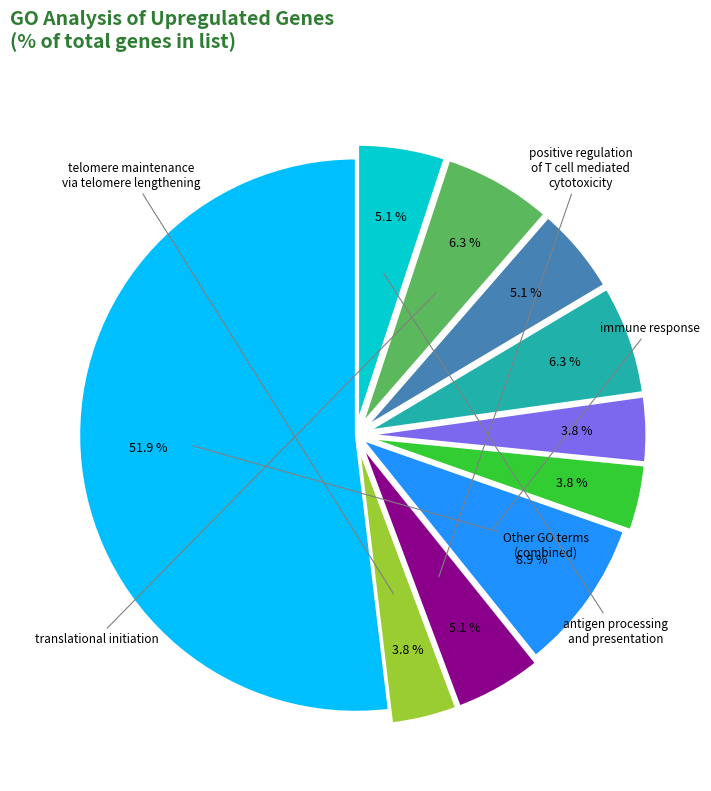

Is there any slice that represents more than half of the pie?

Yes